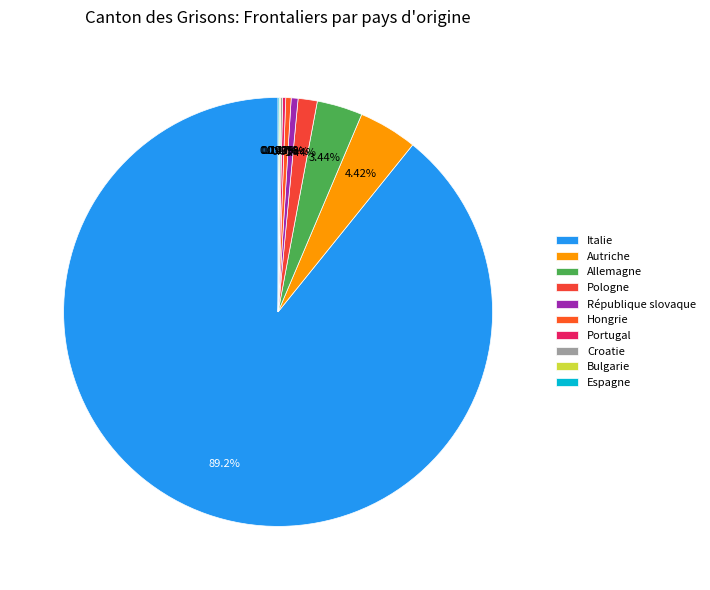

Combined, what portion of the pie is République slovaque and Italie?

89.7%